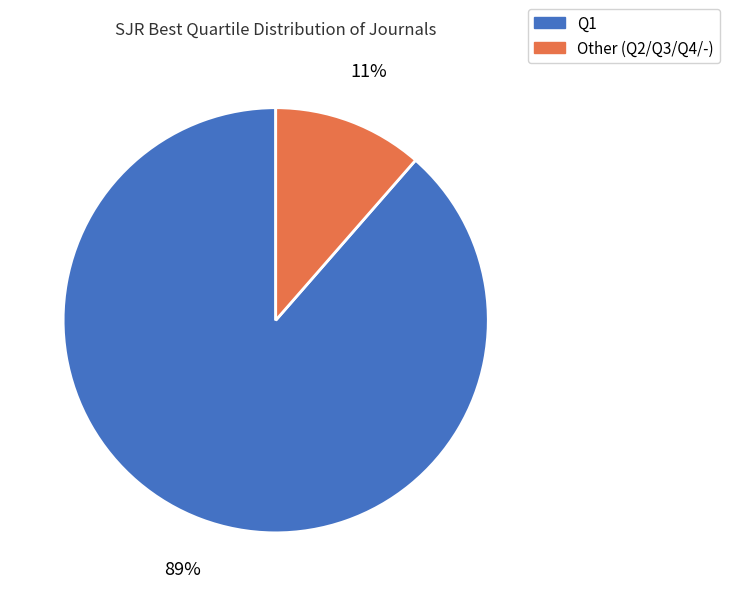

What is the smallest slice in the pie chart?

Other (Q2/Q3/Q4/-)